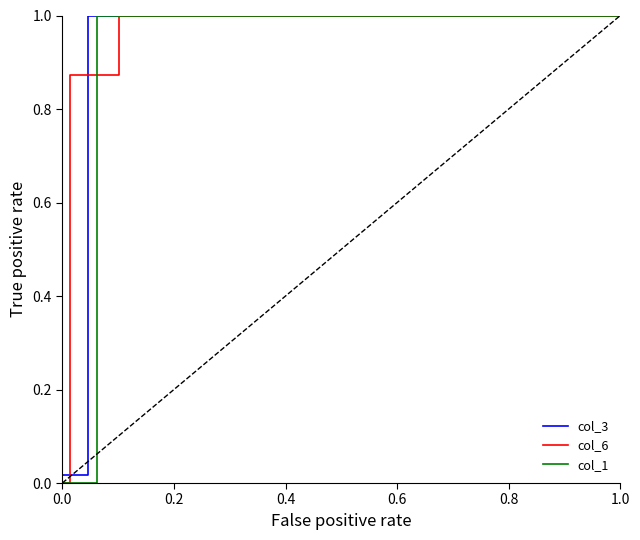

How many categories are shown in the chart?

13